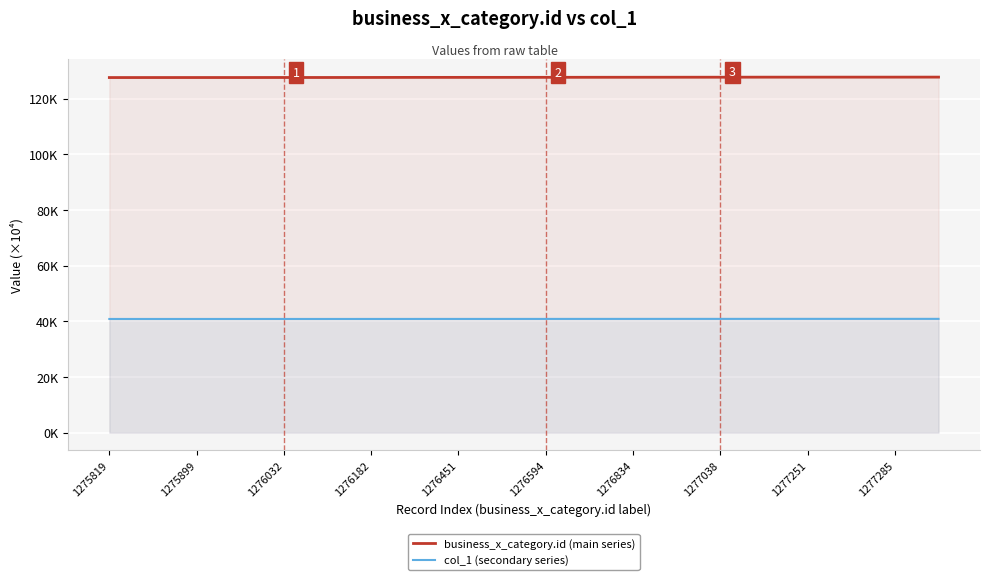

List the series in order of their overall mean, highest first.

business_x_category.id (main series), col_1 (secondary series)